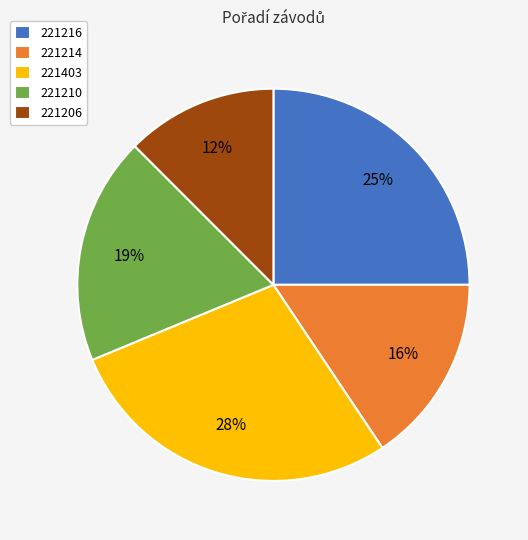

To the nearest percent, what is the difference between the 221216 and 221403 slice percentages?

3%